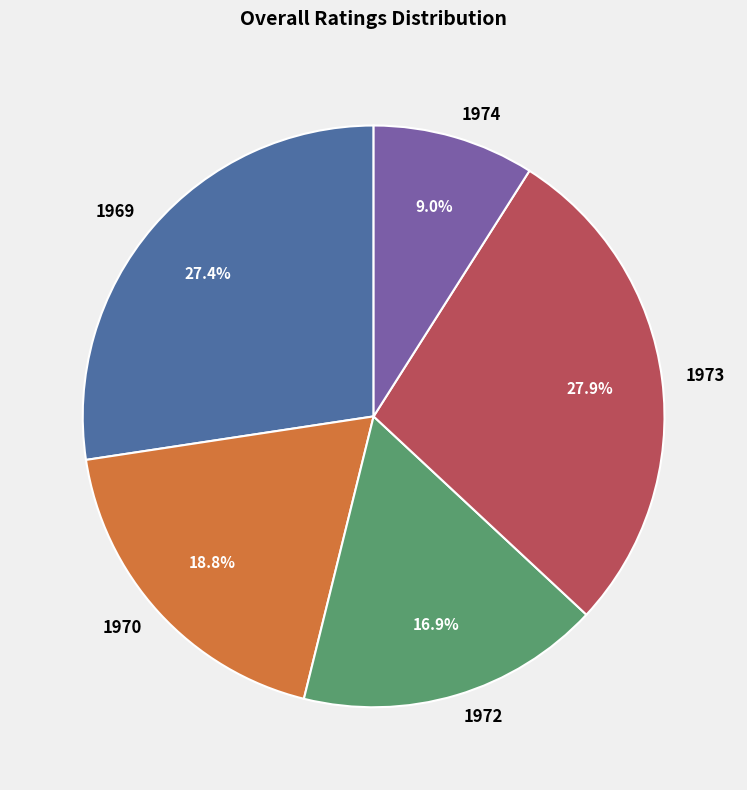

Is there any slice that represents more than half of the pie?

No